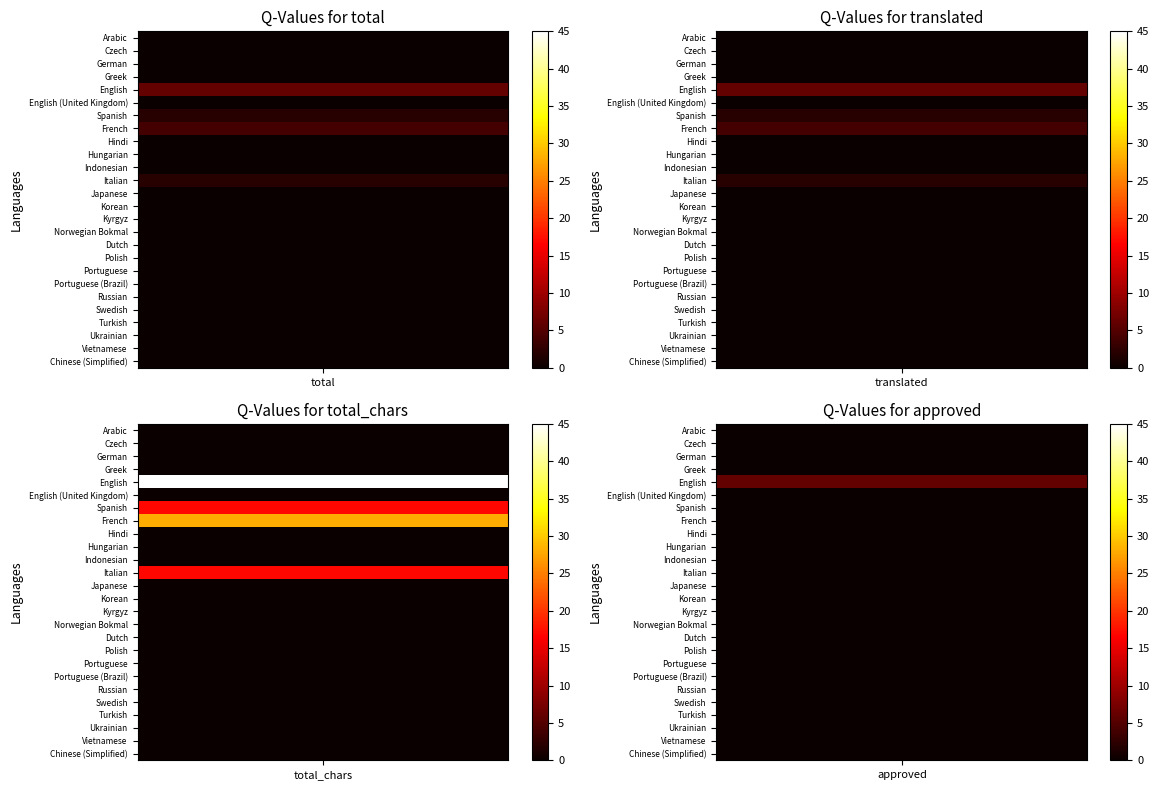

What is the spread (max minus min) of values at 2?

6